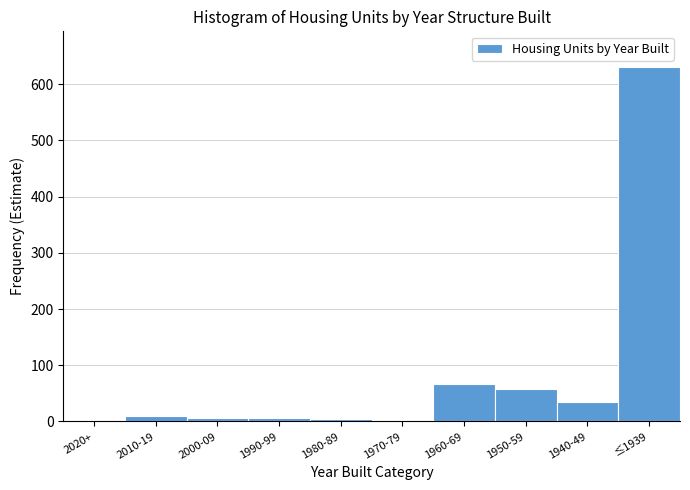

Is it true that the value at 1970-79 is -239?

False